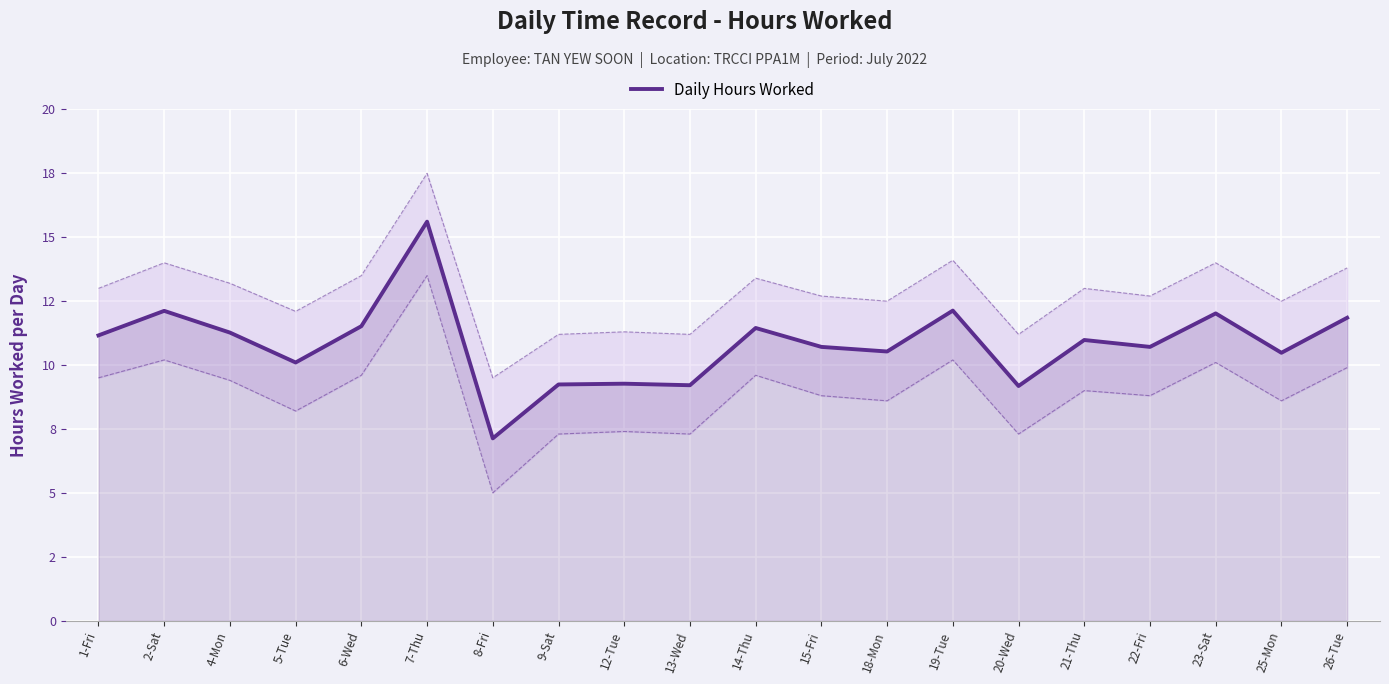

How many values exceed 10?

15